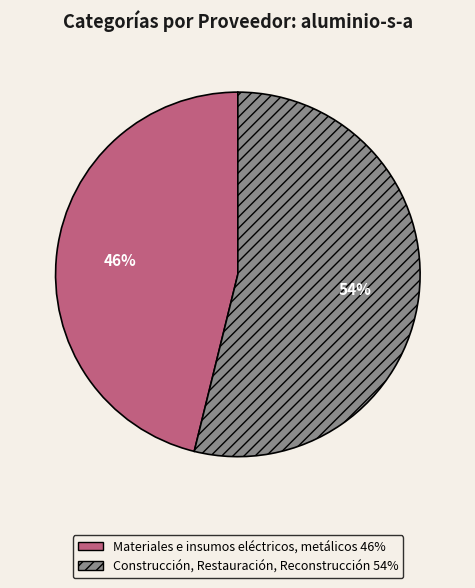

Which slice represents more than half of the pie?

Construcción, Restauración, Reconstrucción